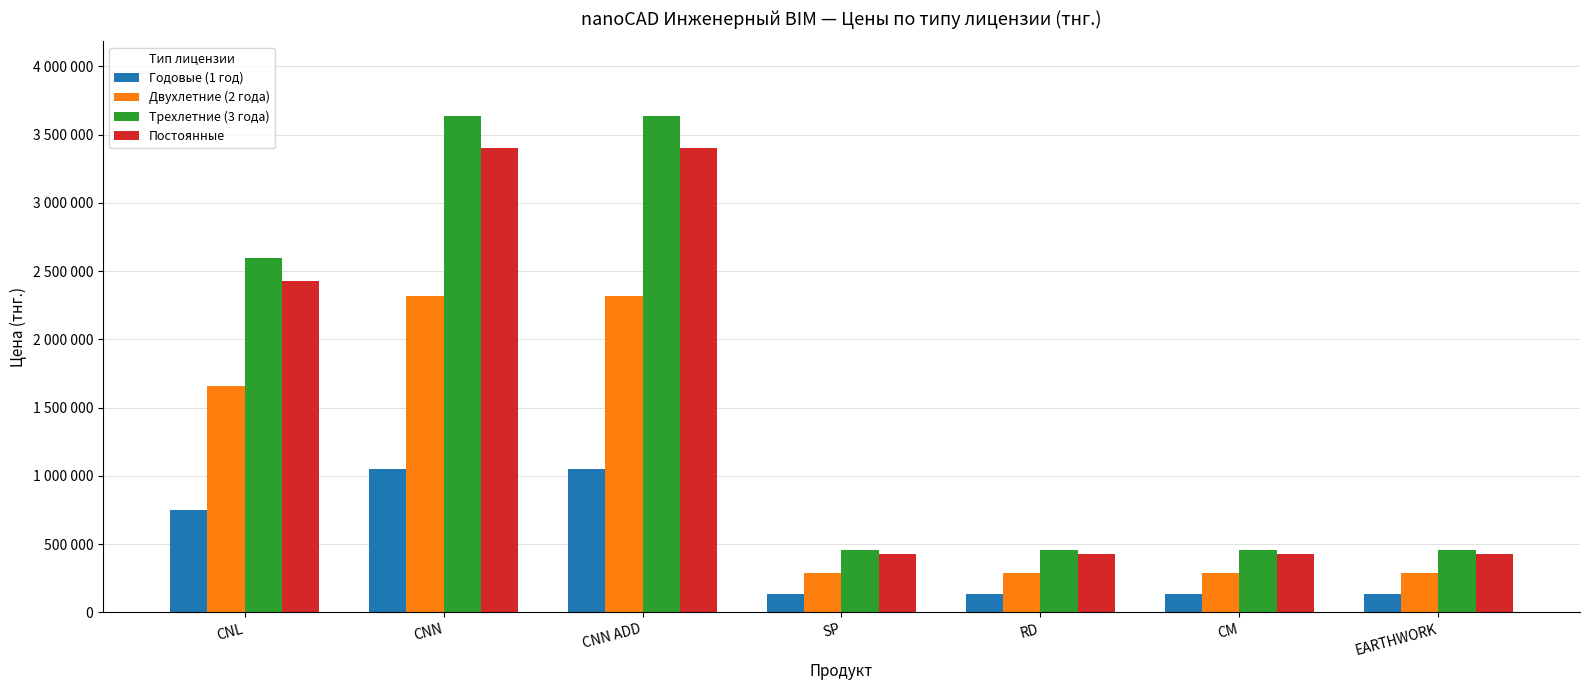

Are the bars horizontal?

No